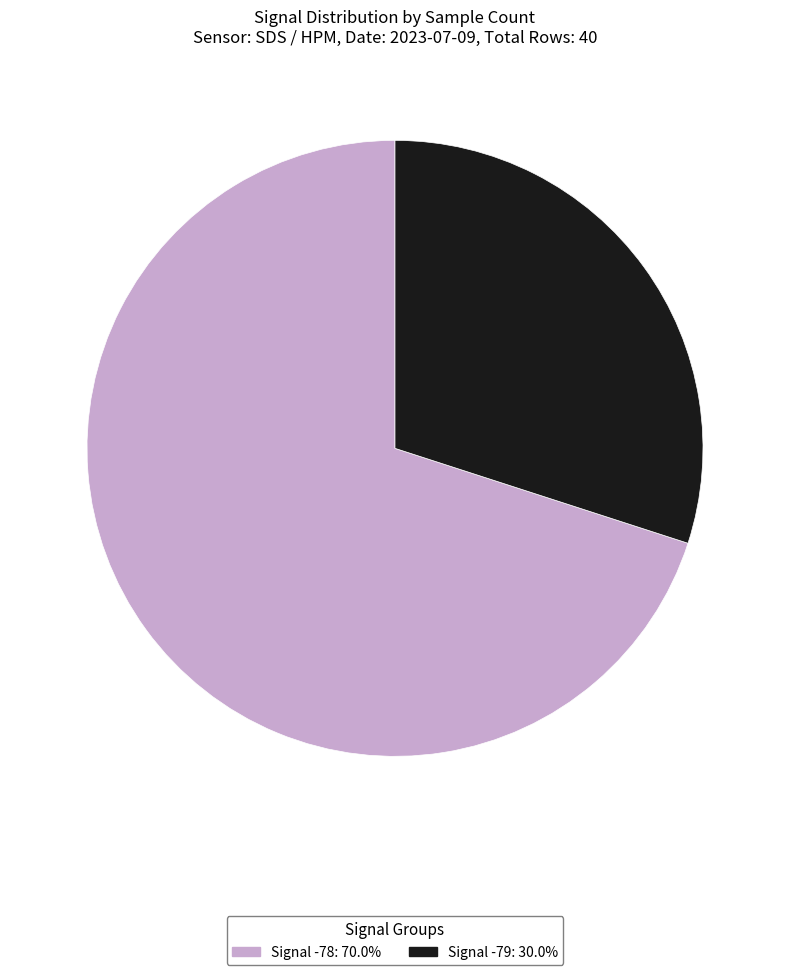

Is there any slice that represents more than half of the pie?

Yes